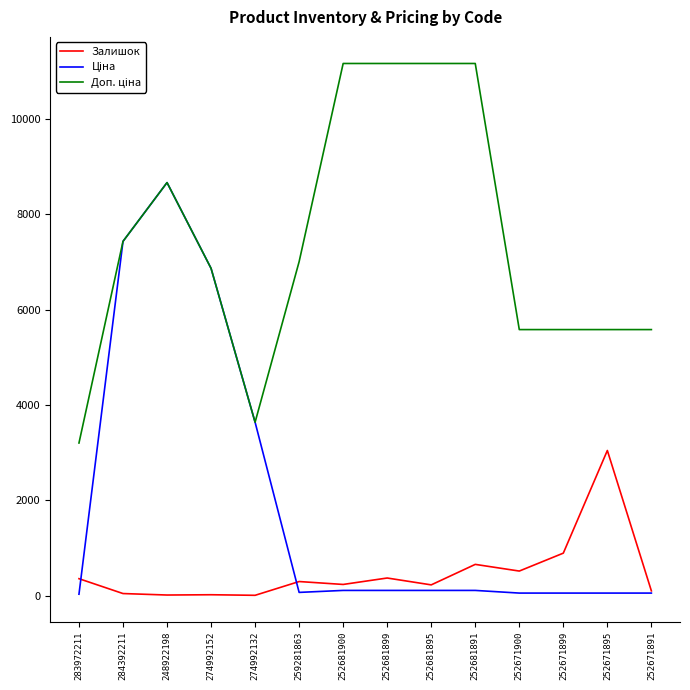

Where is Залишок nearest to the value 1528?

252671899